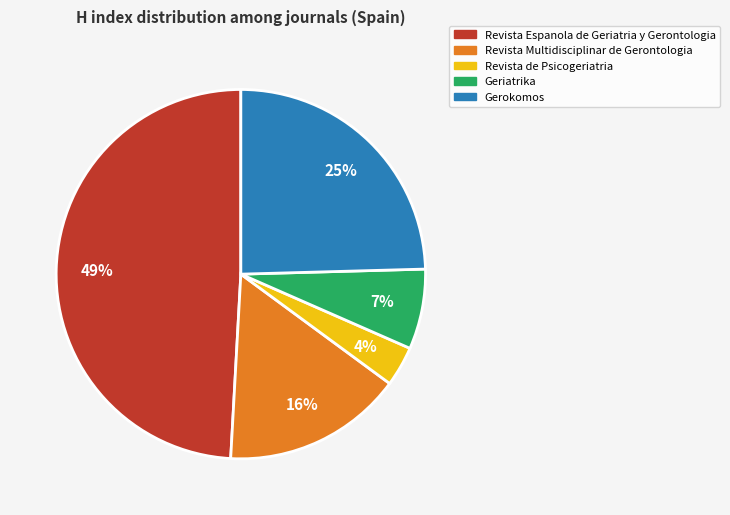

To the nearest percent, what is the difference between the Revista Multidisciplinar de Gerontologia and Revista de Psicogeriatria slice percentages?

12%